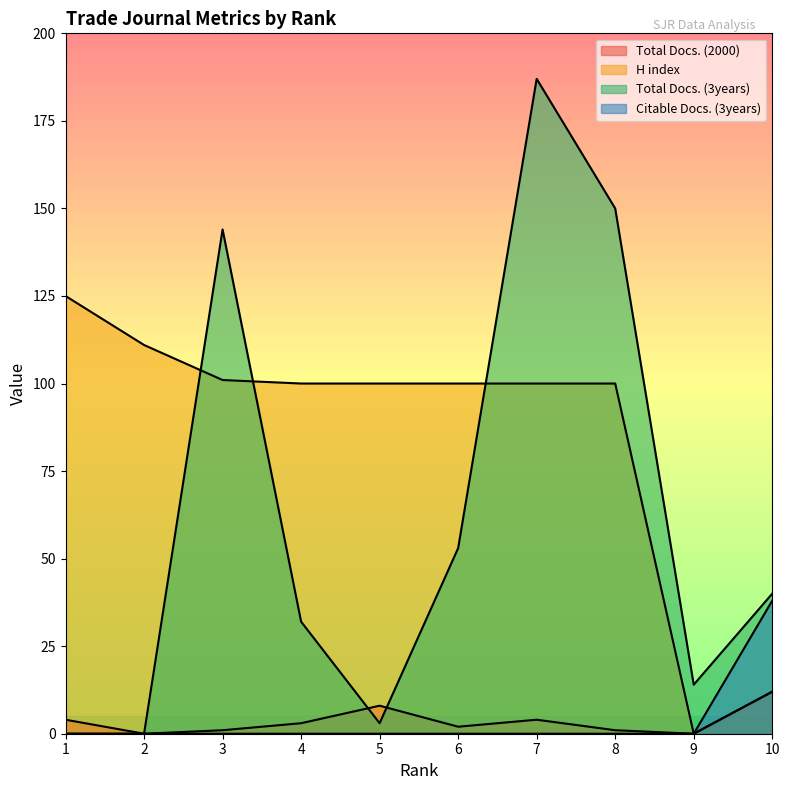

How many data points in H index are less than 100?

2